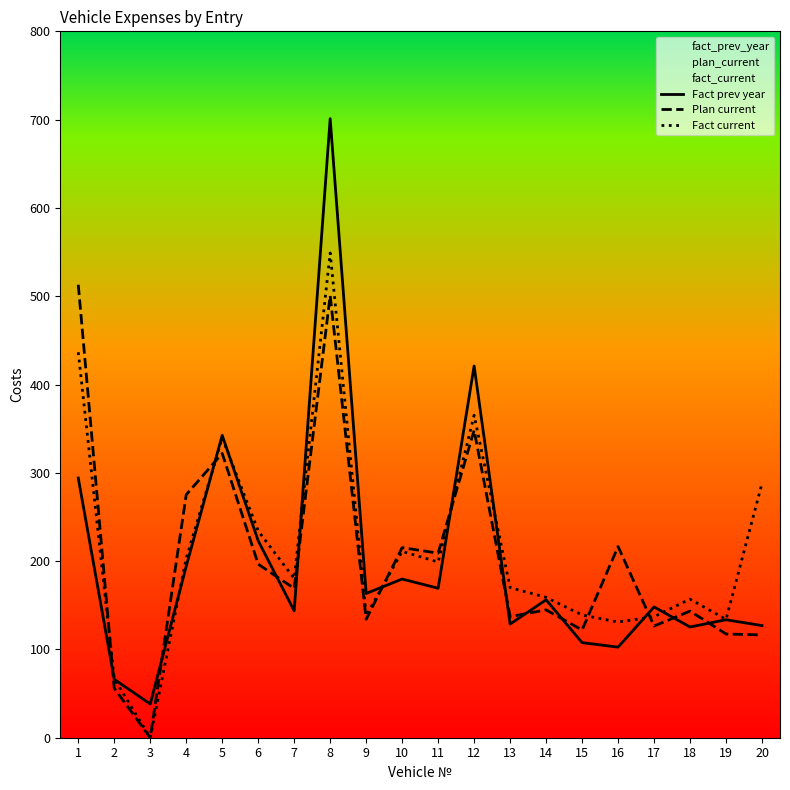

At which label is Plan current closest to 256?

4